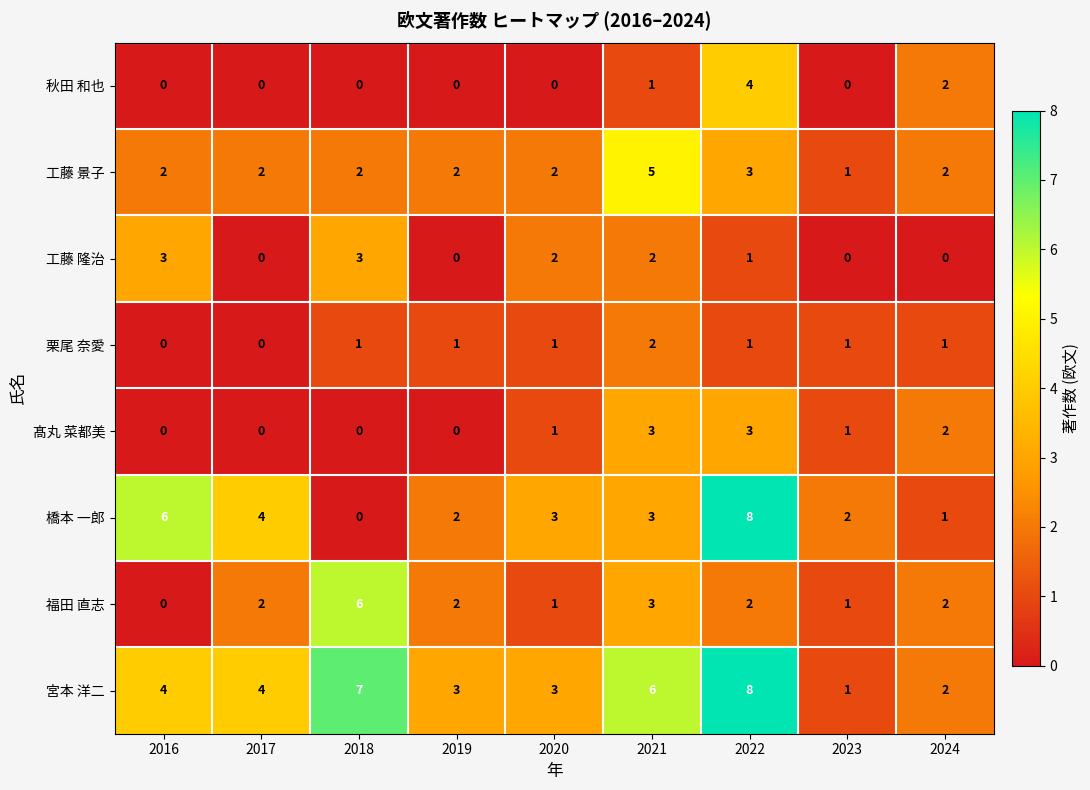

At which label is 橋本 一郎 closest to 4?

2017